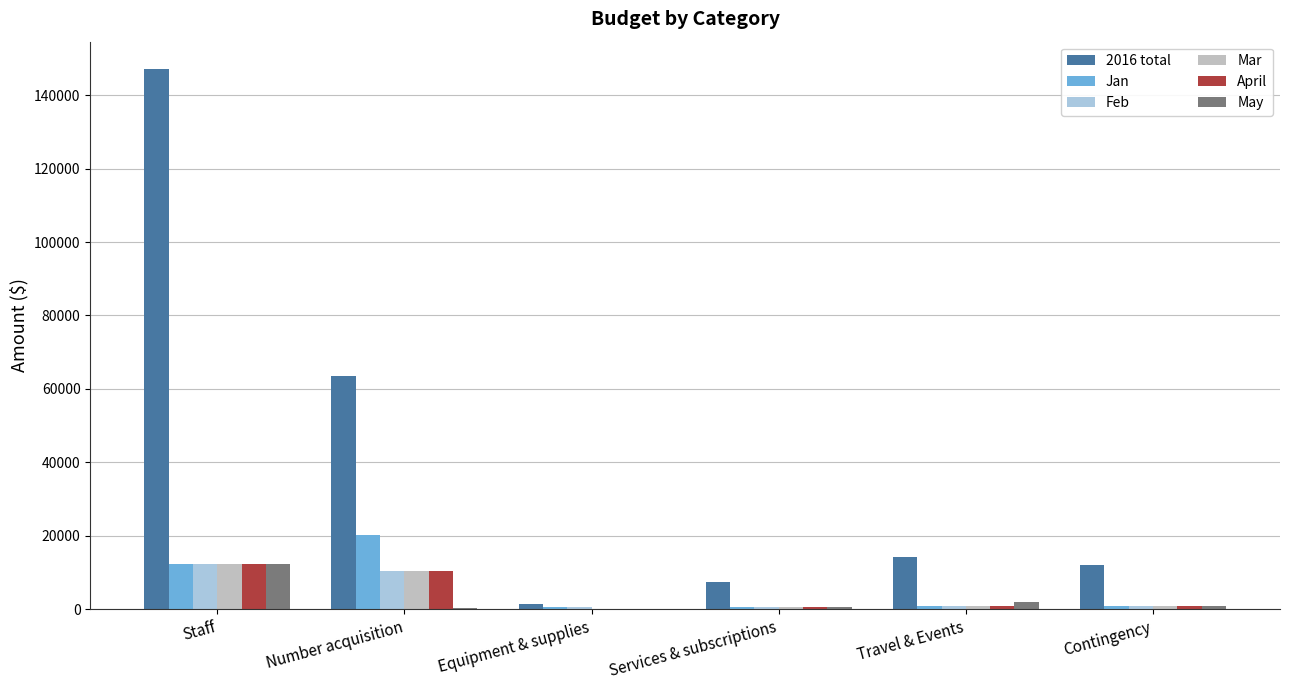

What is the maximum value for 2016 total?

147192